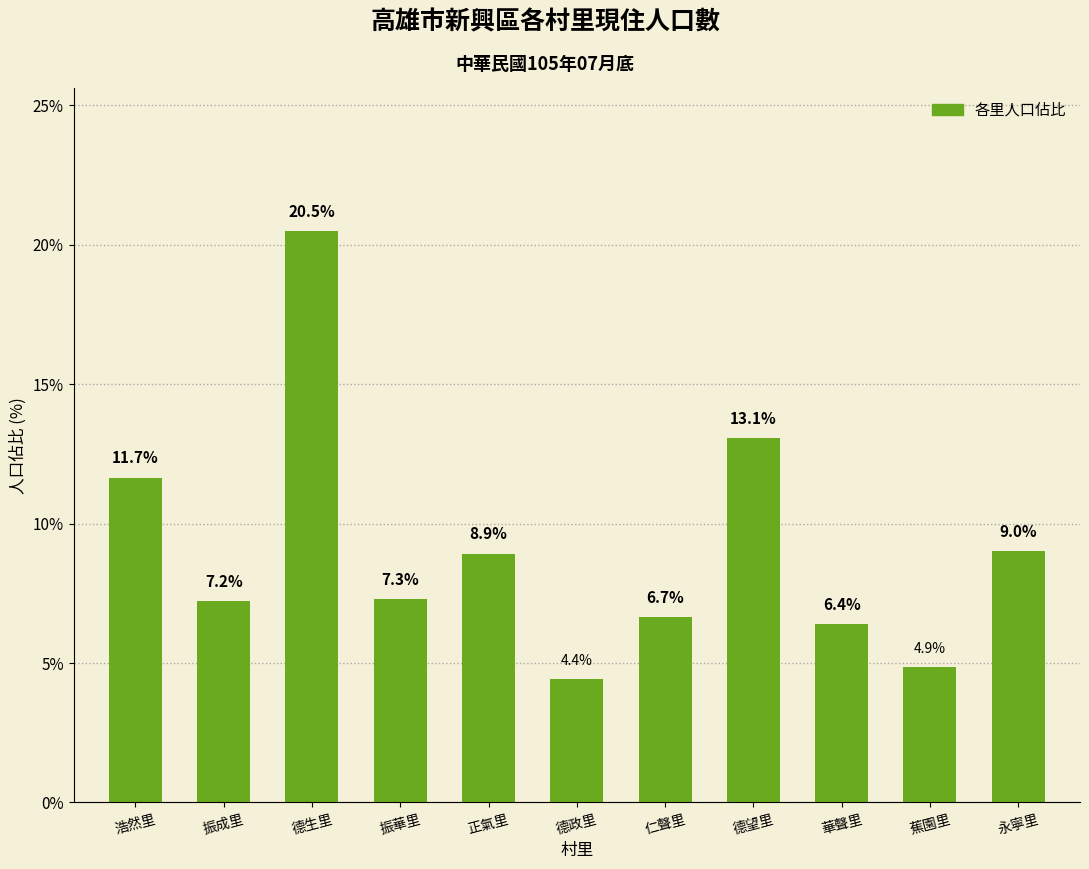

Reading right to left, list all the values displayed in this chart.

9.0	4.9	6.4	13.1	6.7	4.4	8.9	7.3	20.5	7.2	11.7